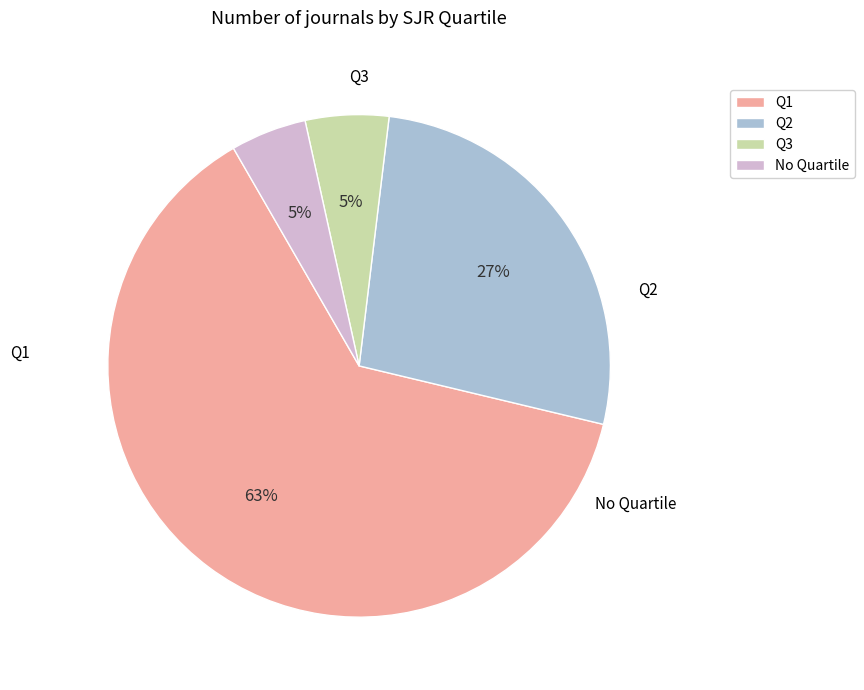

Which has a higher value, Q3 or Q1?

Q1